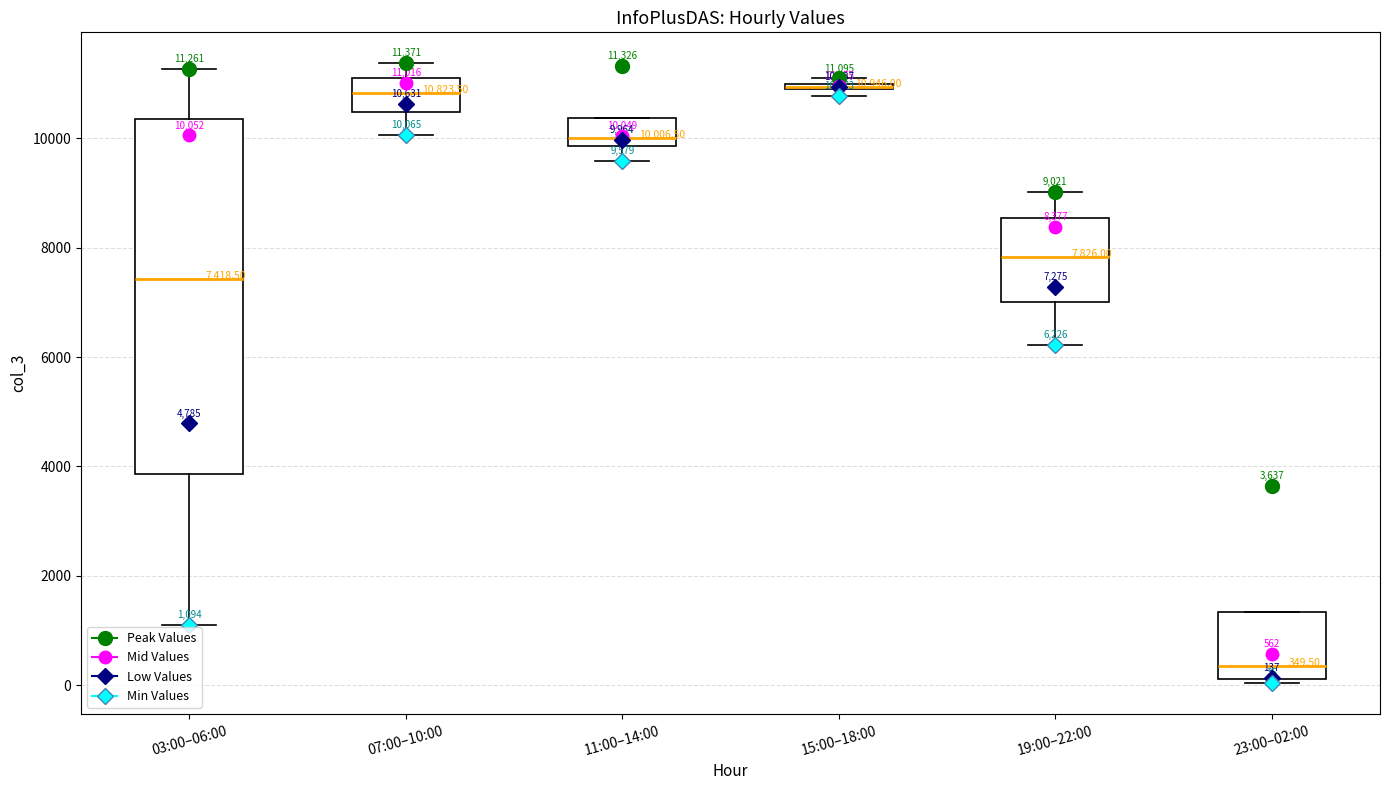

Which box is the tallest, from its lower edge to its upper edge?

03:00–06:00